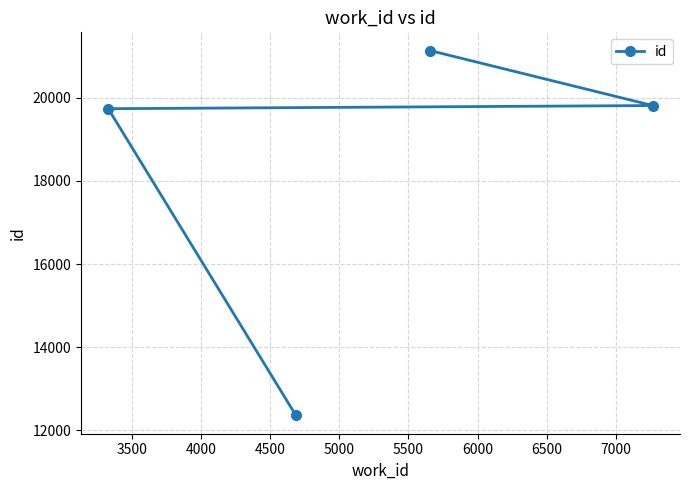

What is the maximum value shown in the chart?

21131